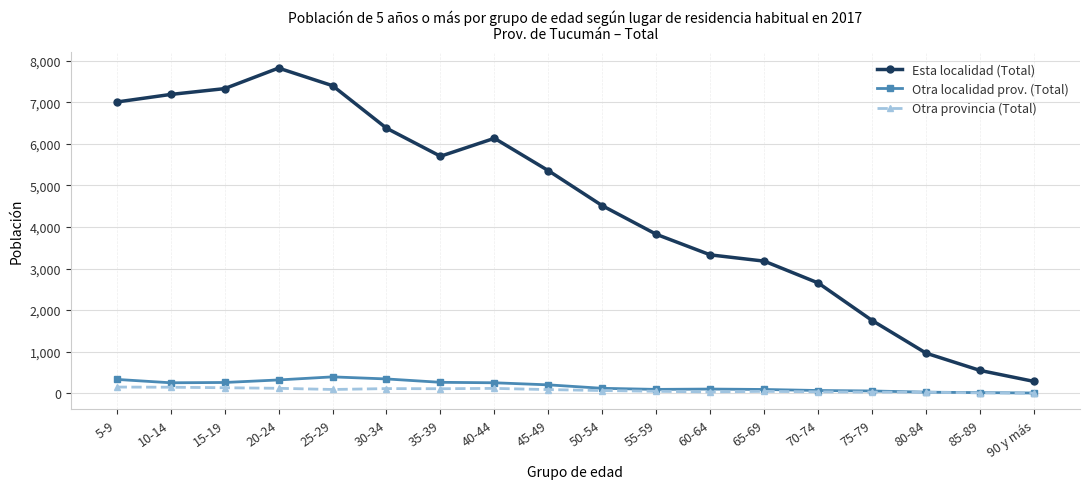

Which label corresponds to the largest value in the chart?

20-24